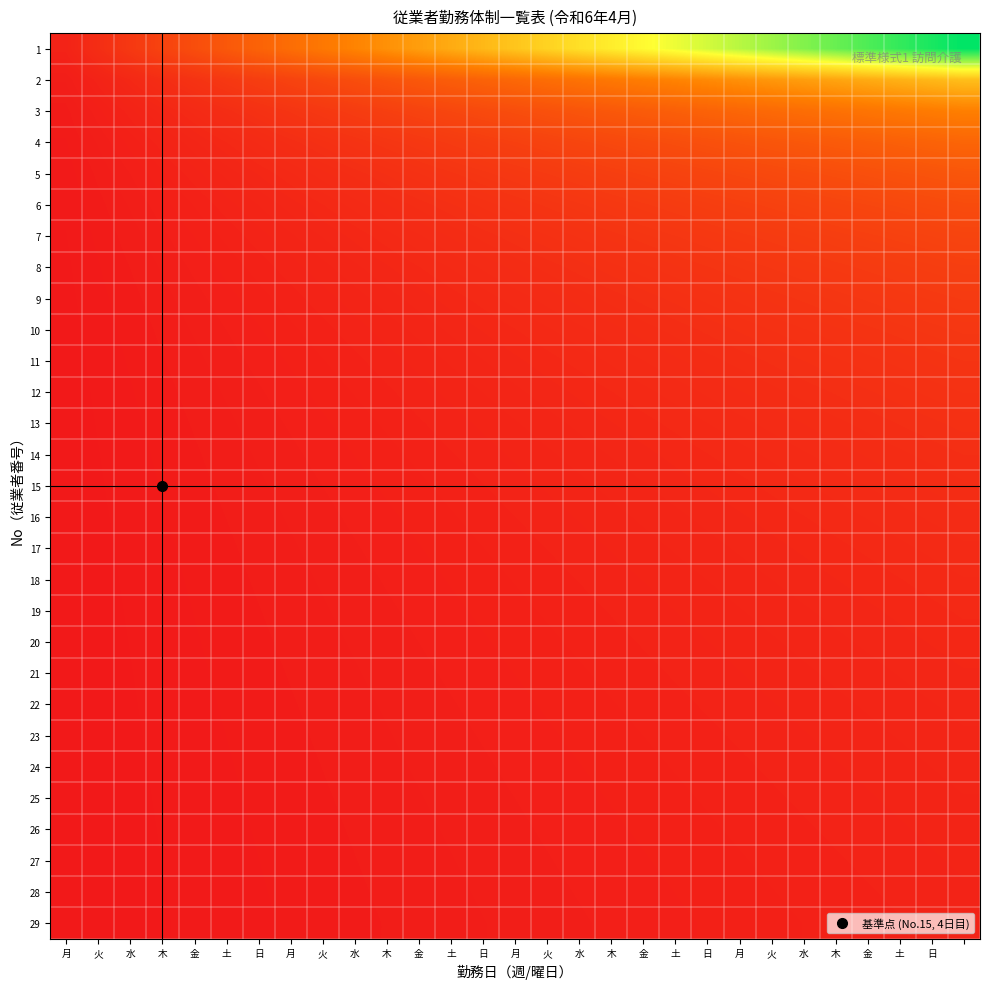

List the series in order of their peak value, lowest first.

29, 28, 27, 26, 25, 24, 23, 22, 21, 20, 19, 18, 17, 16, 15, 14, 13, 12, 11, 10, 9, 8, 7, 6, 5, 4, 3, 2, 1